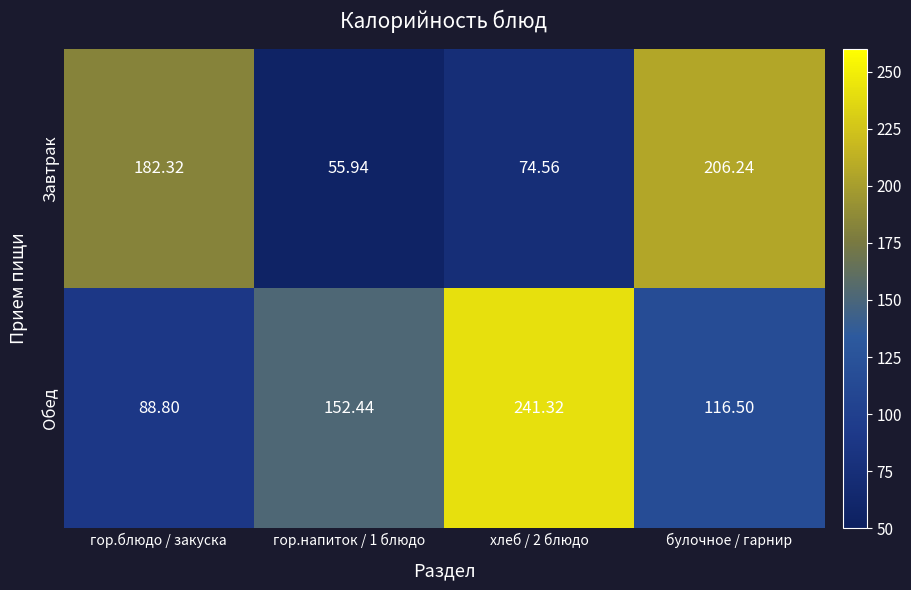

Which series has the largest total across all categories?

Обед